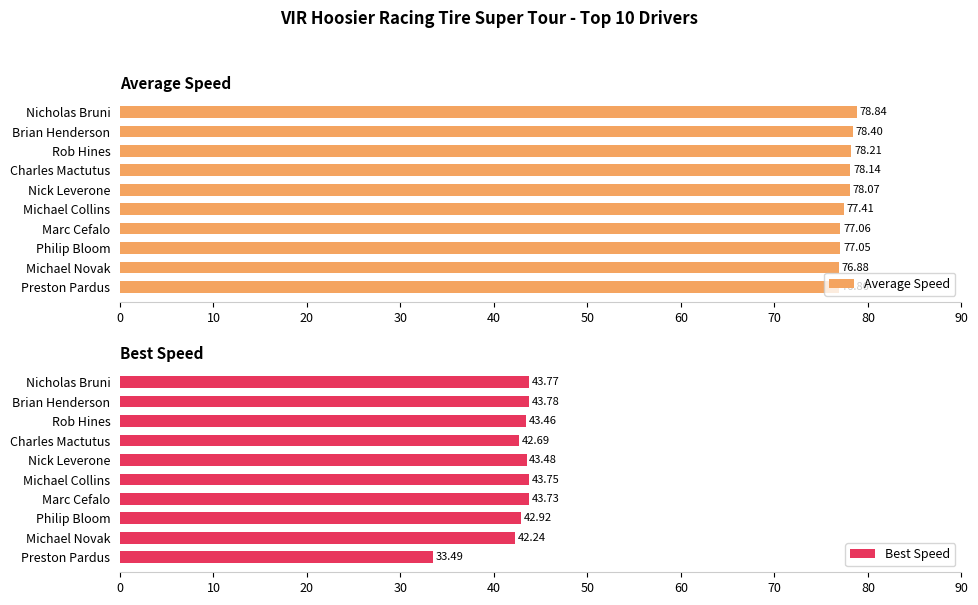

What is the sum of all Average Speed values?

776.9